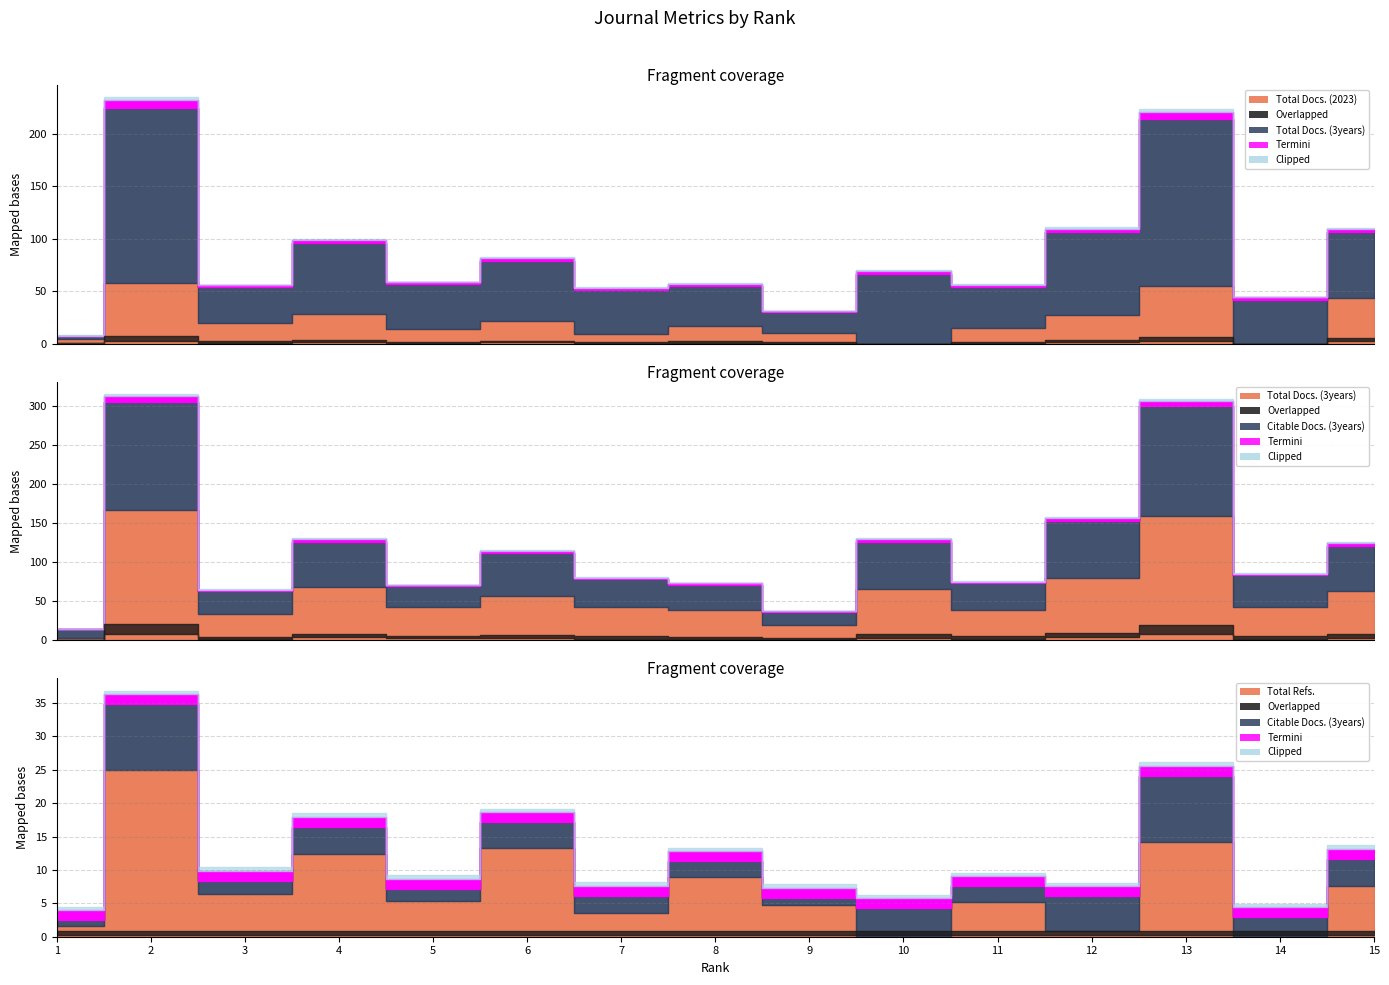

Is it true that Total Docs. (3years) equals 27 at 14?

False